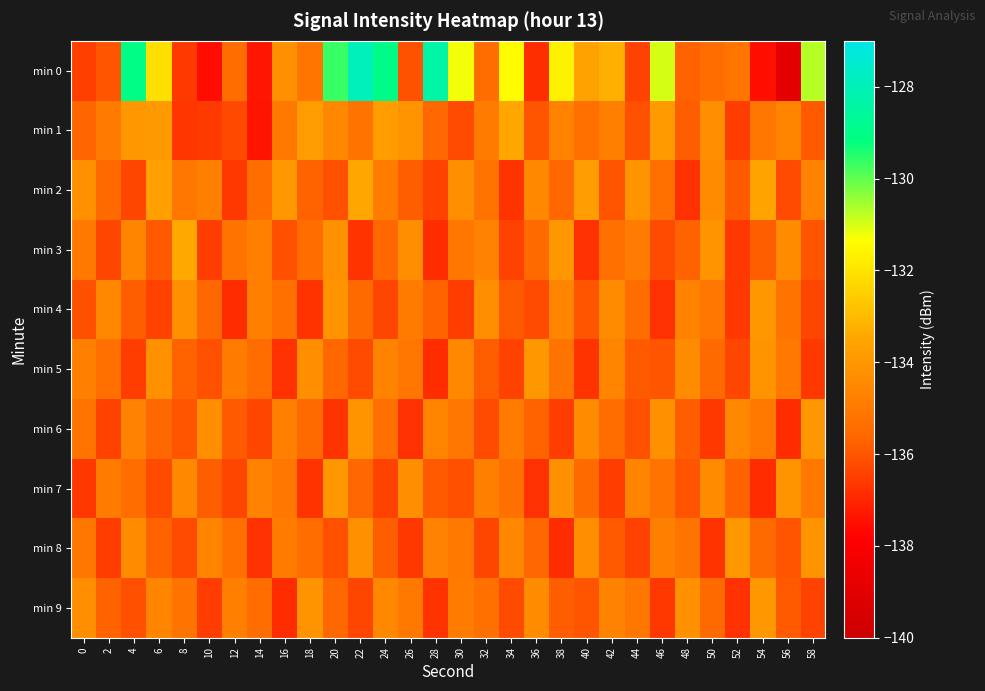

At which category is the sum across all series the highest?

22